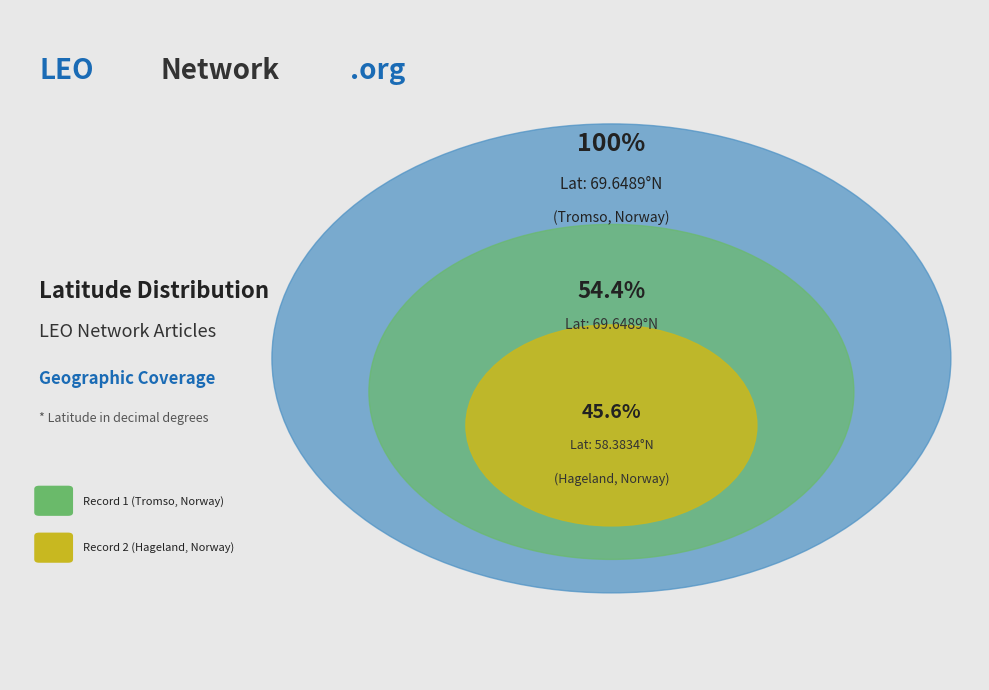

To the nearest percent, what portion does 9734370C-25B9-4E3F-BB80-5A73AB7C9858 represent?

54%